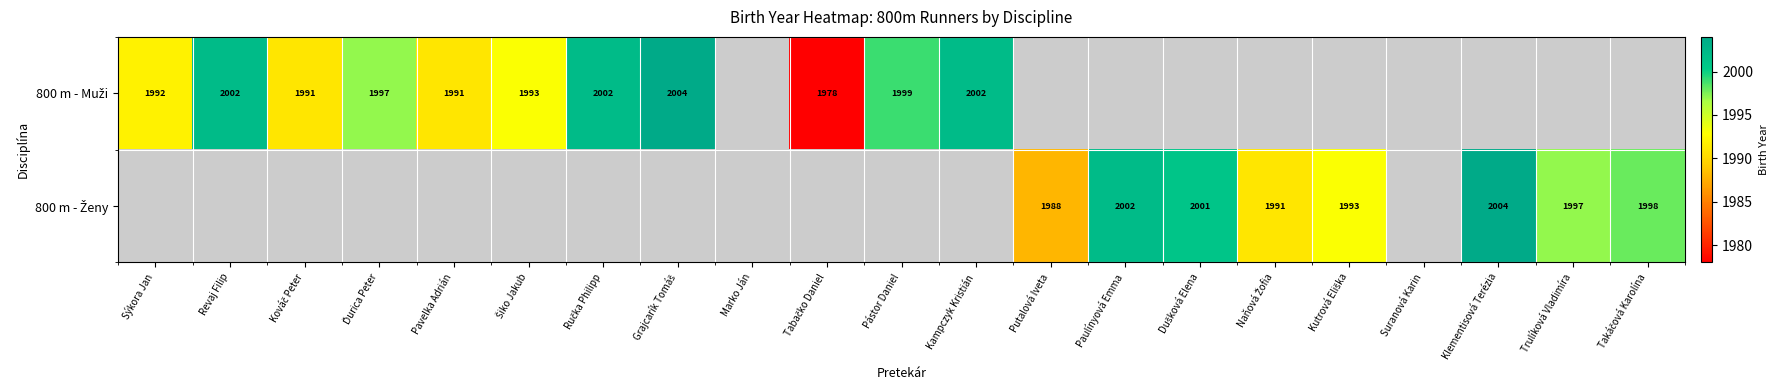

Is the value of 800 m - Muži at Trulíková Vladimíra greater than the value of 800 m - Ženy at Kováč Peter?

No